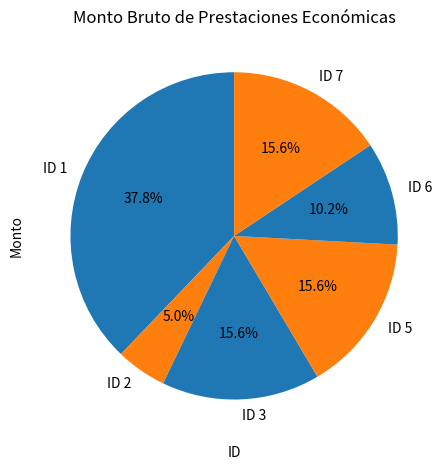

True or false: ID 2 accounts for 15% of the total.

False